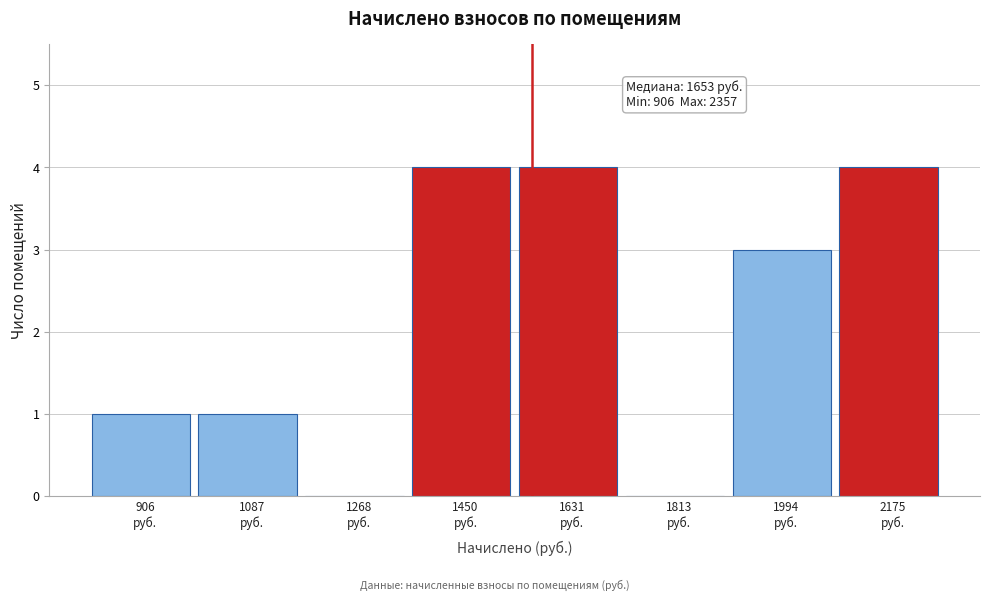

What is the maximum value shown in the chart?

4